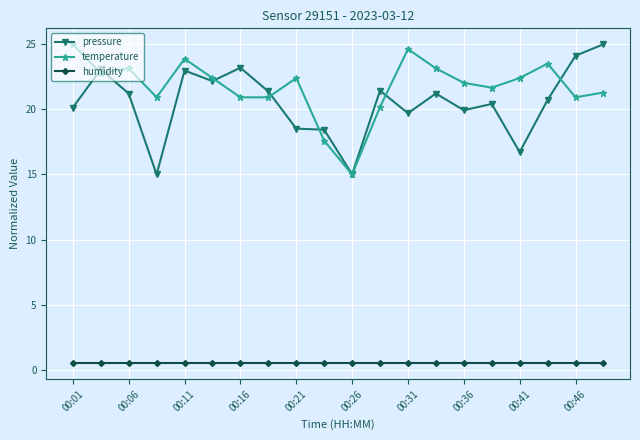

Which series has the largest total across all categories?

temperature